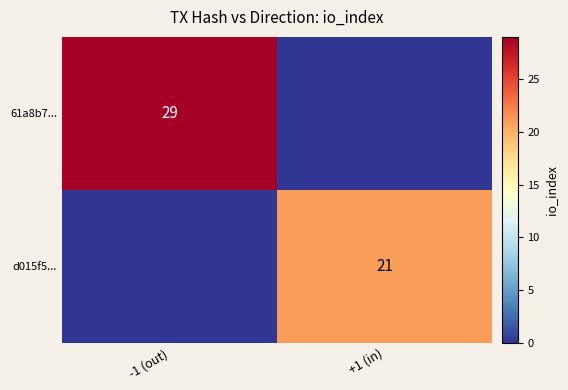

Is the value of 61a8b7... at -1 (out) greater than the value of d015f5... at +1 (in)?

Yes